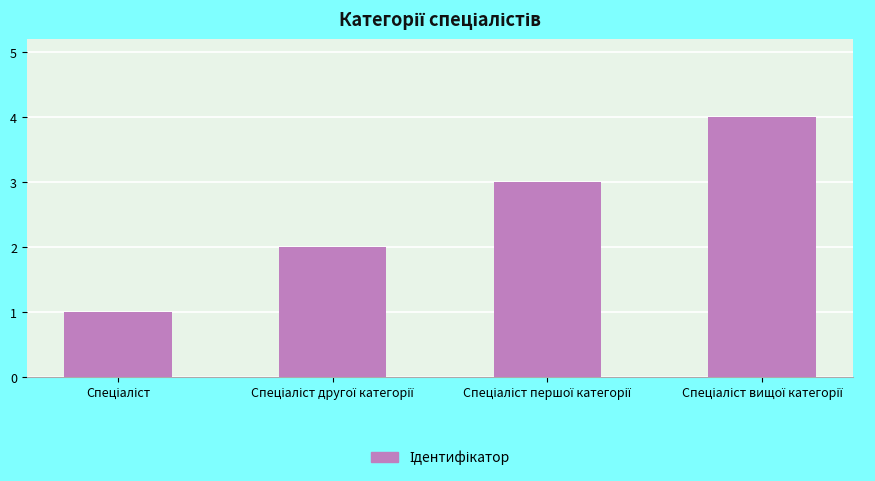

What is the sum of all values?

10